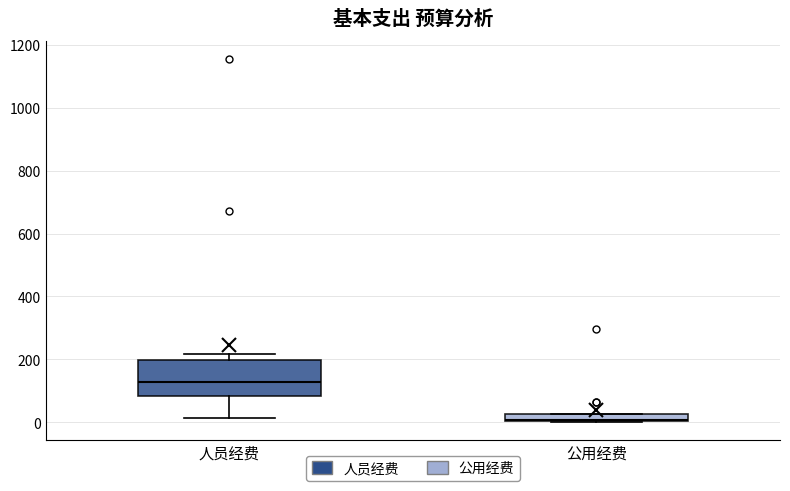

Which box's median line is the lowest?

公用经费